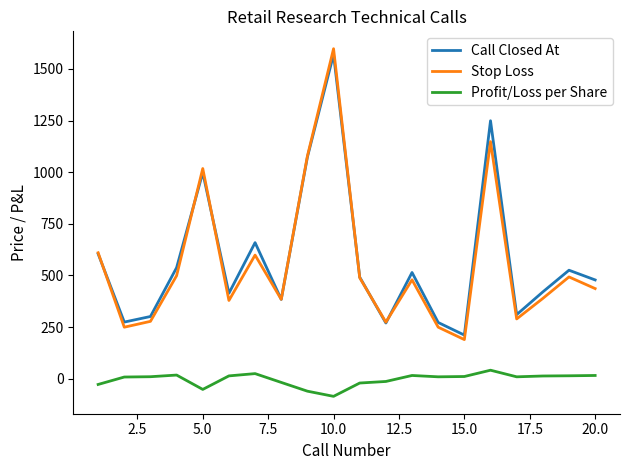

What are all the series names shown in the legend?

Call Closed At, Stop Loss, Profit/Loss per Share